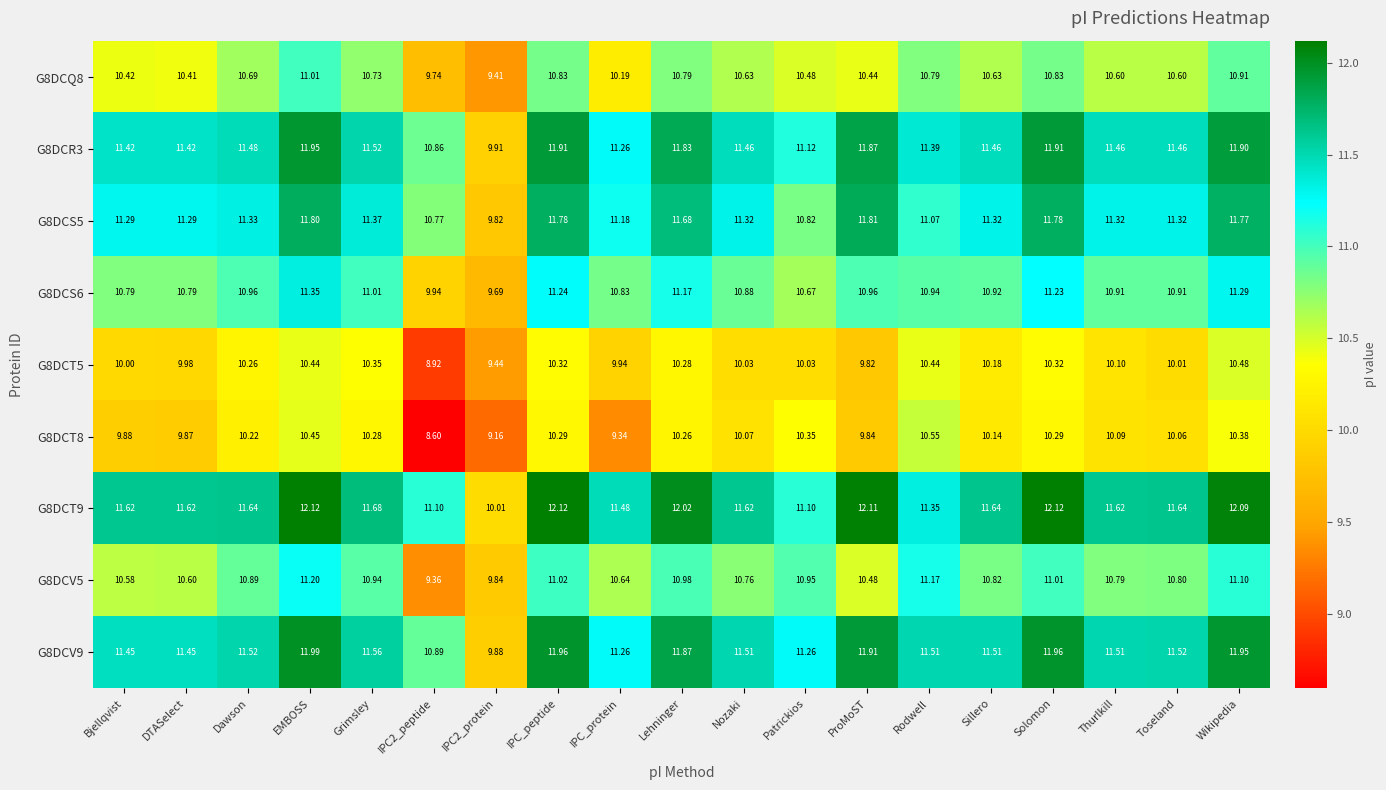

Which category has the highest value in the G8DCT8 series?

Rodwell